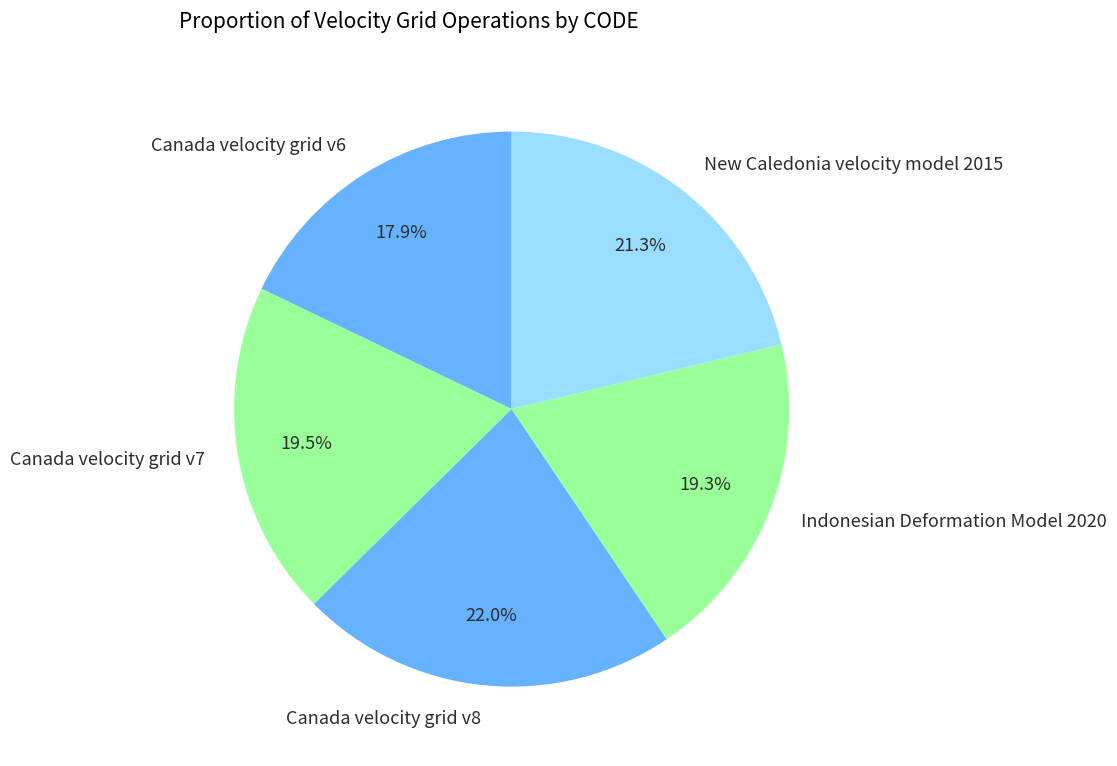

What portion of the pie excludes Canada velocity grid v6?

82.1%